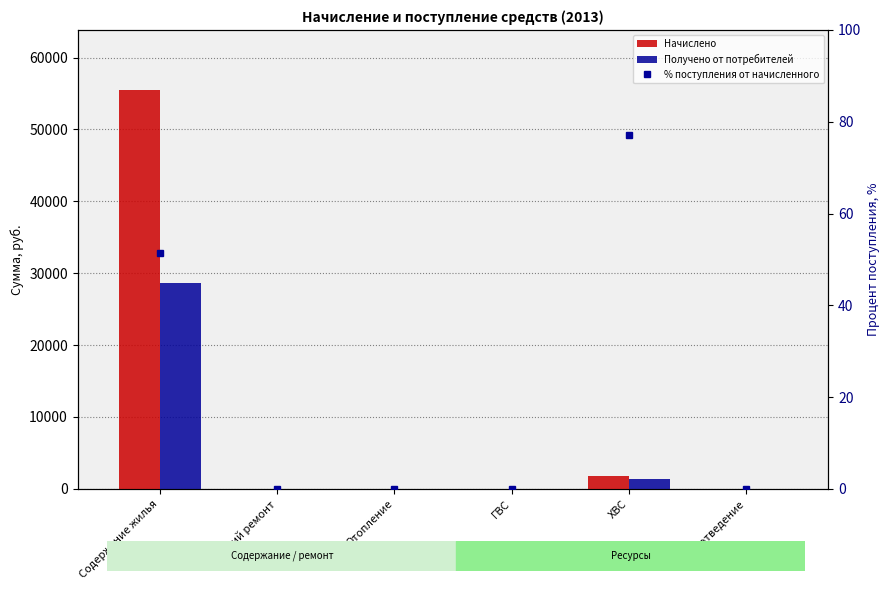

What is the highest value of the % поступления от начисленного series?

77.2